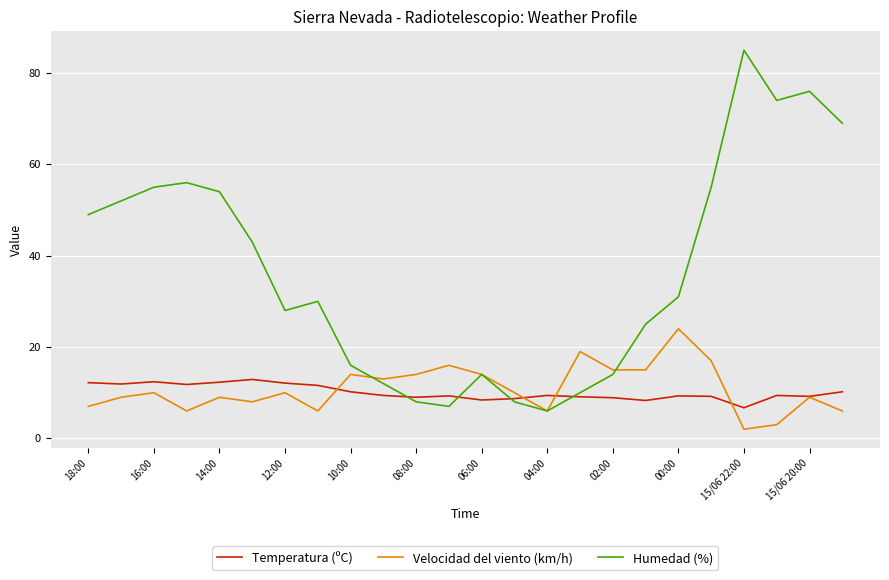

Rank the series by their maximum value, from highest to lowest.

Humedad (%), Velocidad del viento (km/h), Temperatura (ºC)